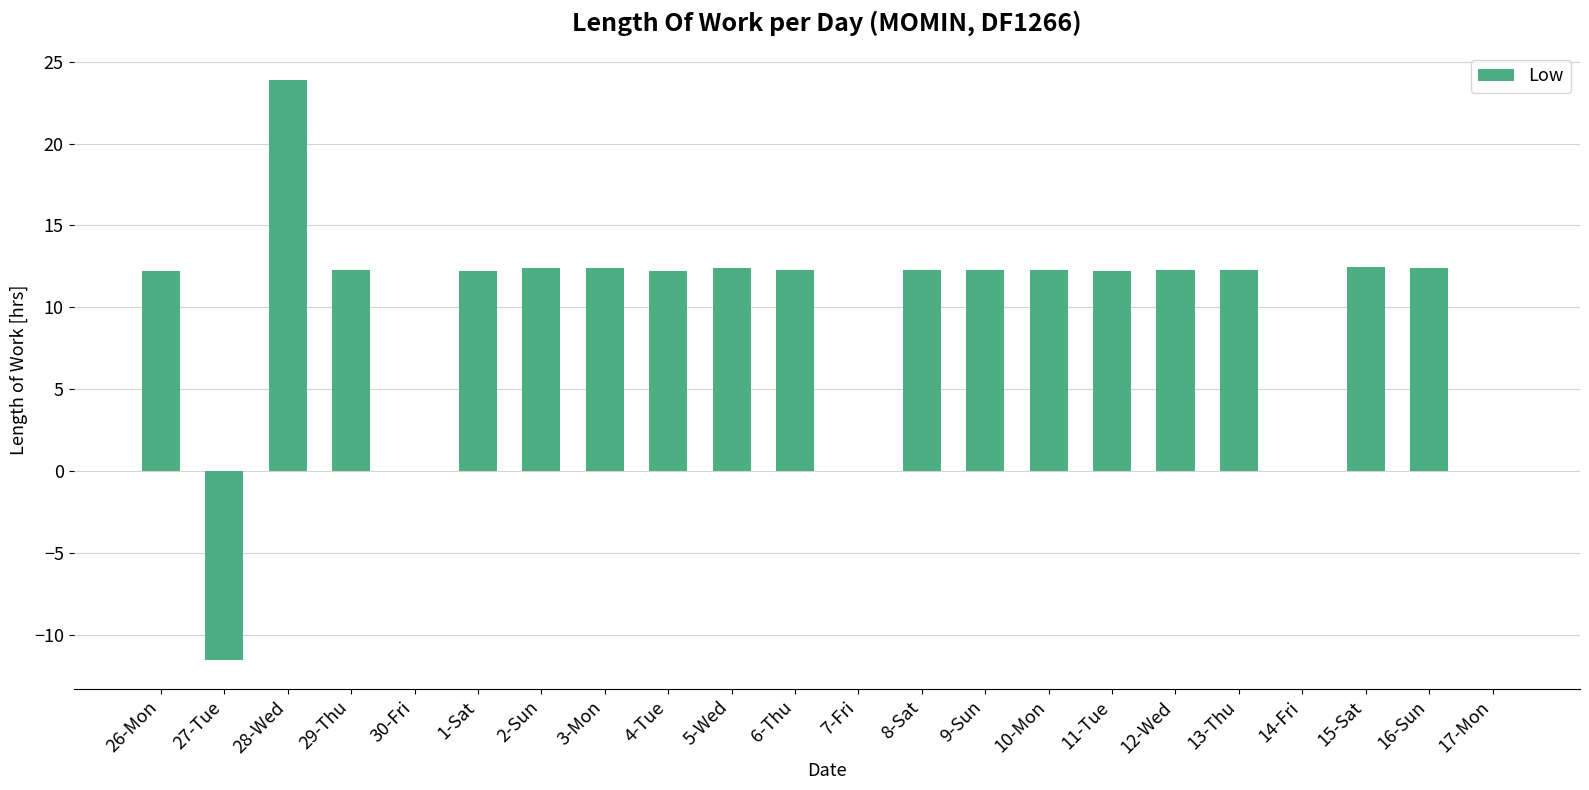

Is it true that the value at 17-Mon is 0.0?

True